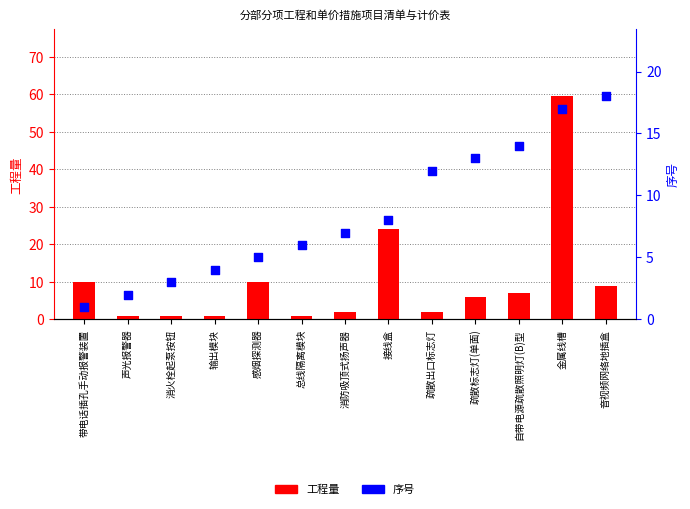

What is the total value across all series at 感烟探测器?

15.0